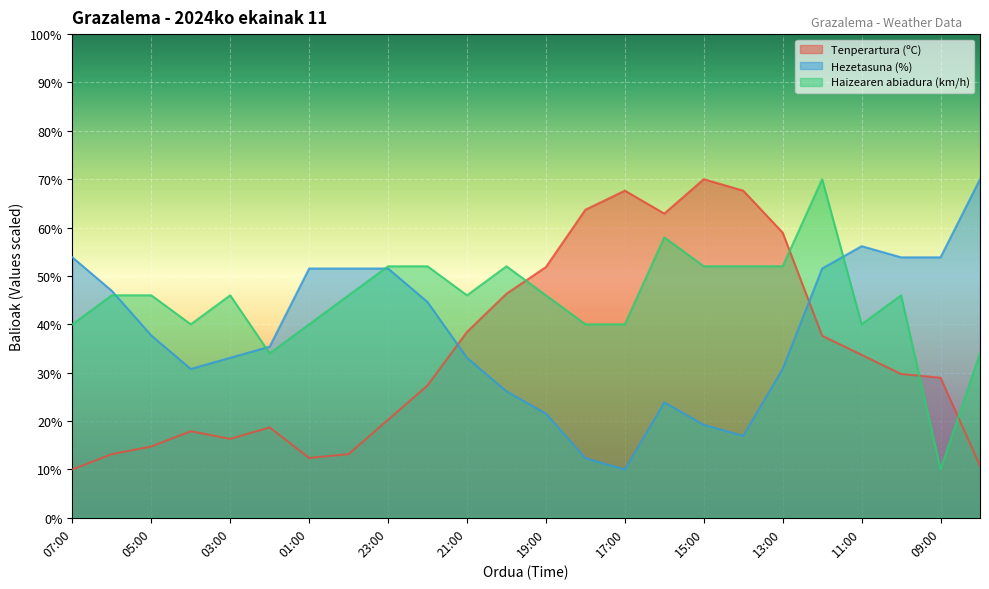

Which category has the lowest value across all series?

07:00